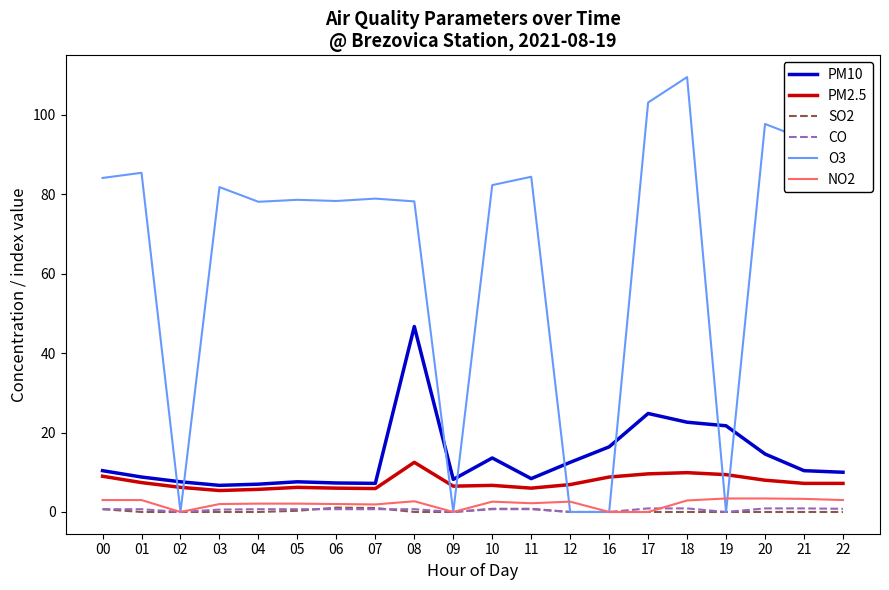

True or false: NO2 and PM2.5 intersect in this chart.

False